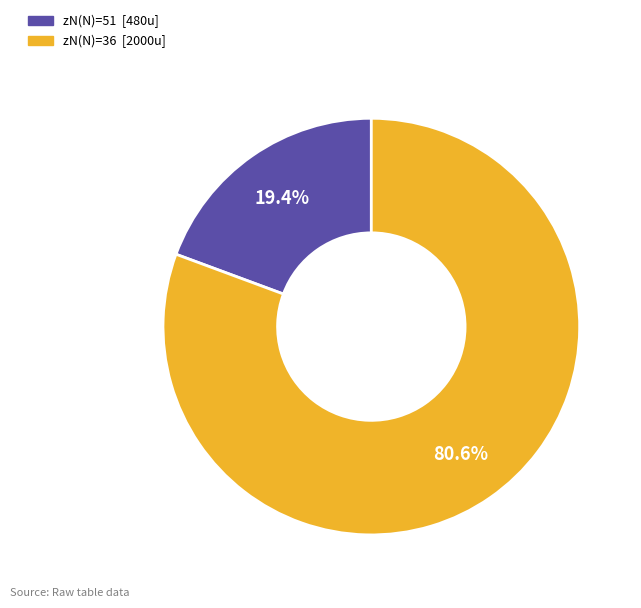

Does any single category account for the majority?

Yes